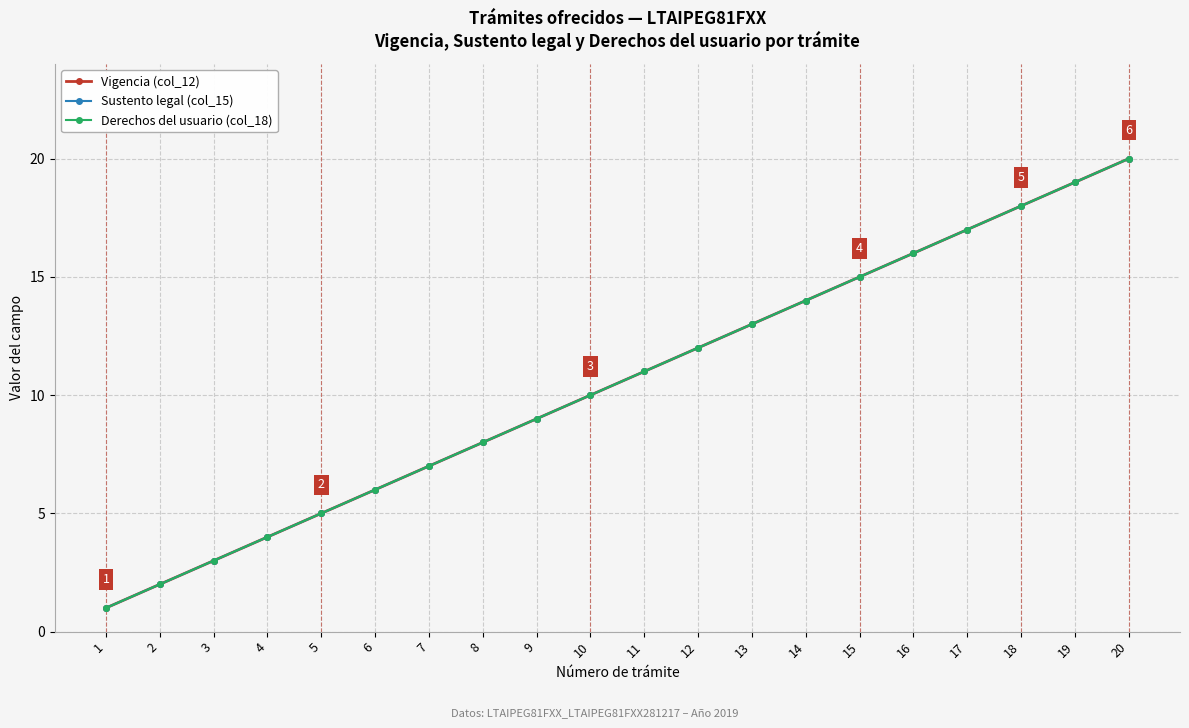

How many lines are shown in the chart?

3